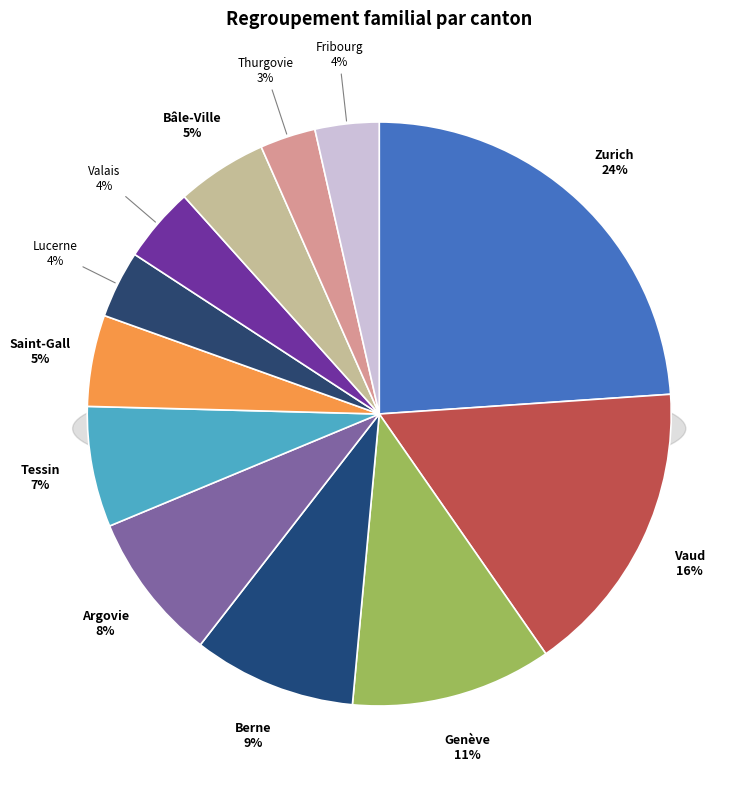

Rank the categories by value from highest to lowest.

Zurich, Vaud, Genève, Berne, Argovie, Tessin, Saint-Gall, Bâle-Ville, Valais, Lucerne, Fribourg, Thurgovie